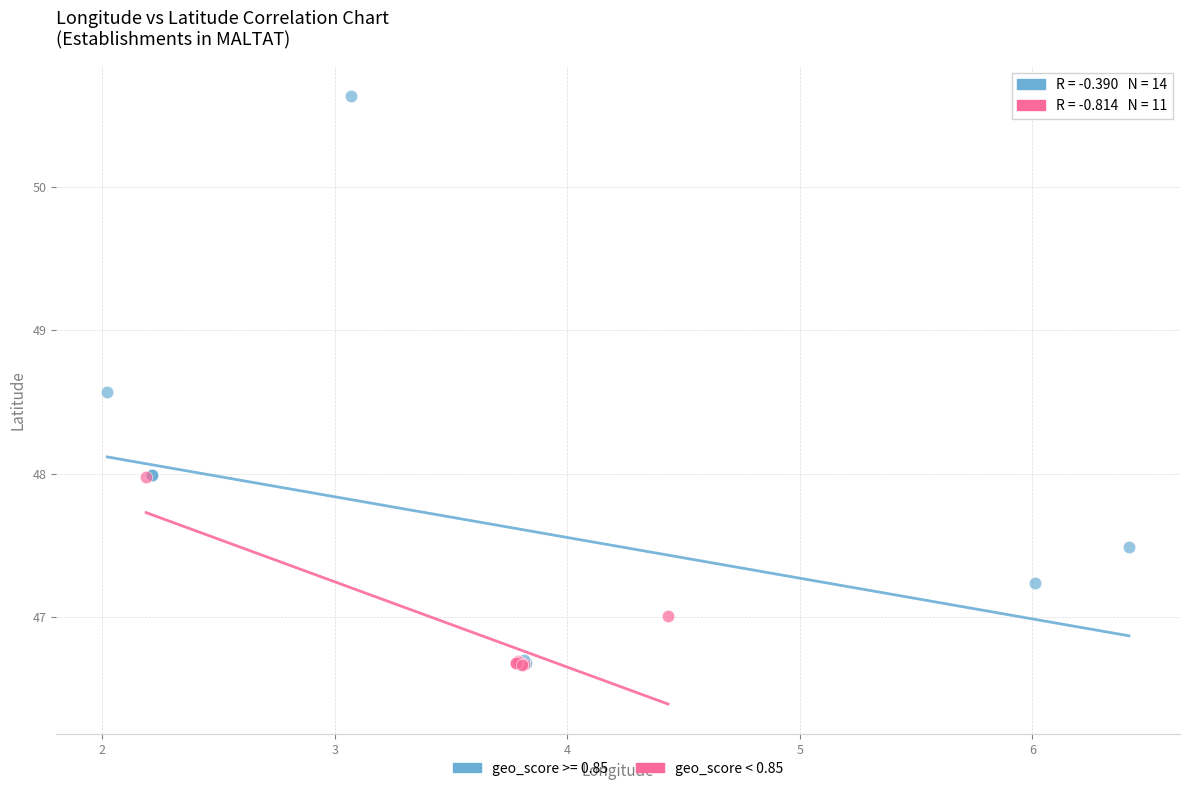

Which series contains the highest Y value?

geo_score >= 0.85